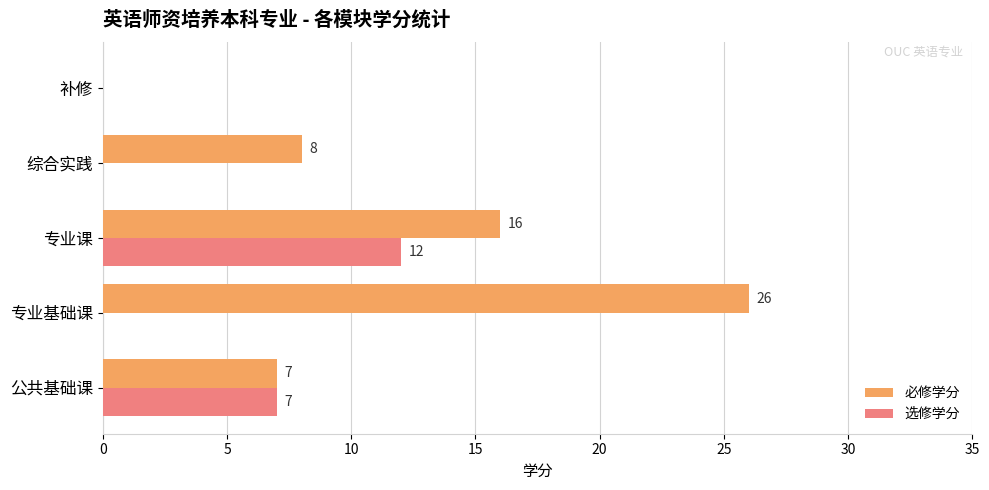

Which series has the largest total across all categories?

必修学分